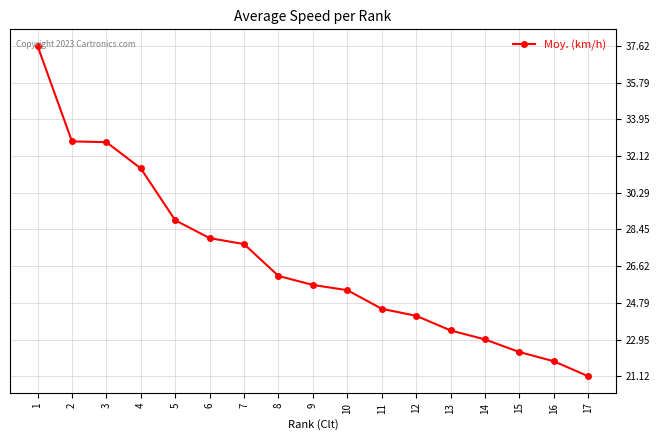

What is the change in value from 6 to 7?

-0.3